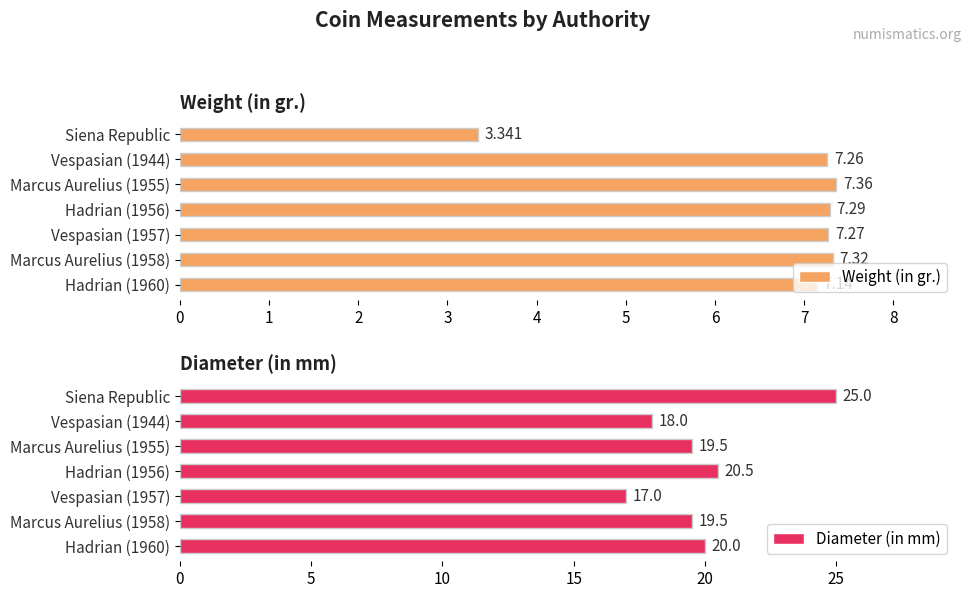

Which category has the lowest value in the Diameter (in mm) series?

Vespasian (1957)